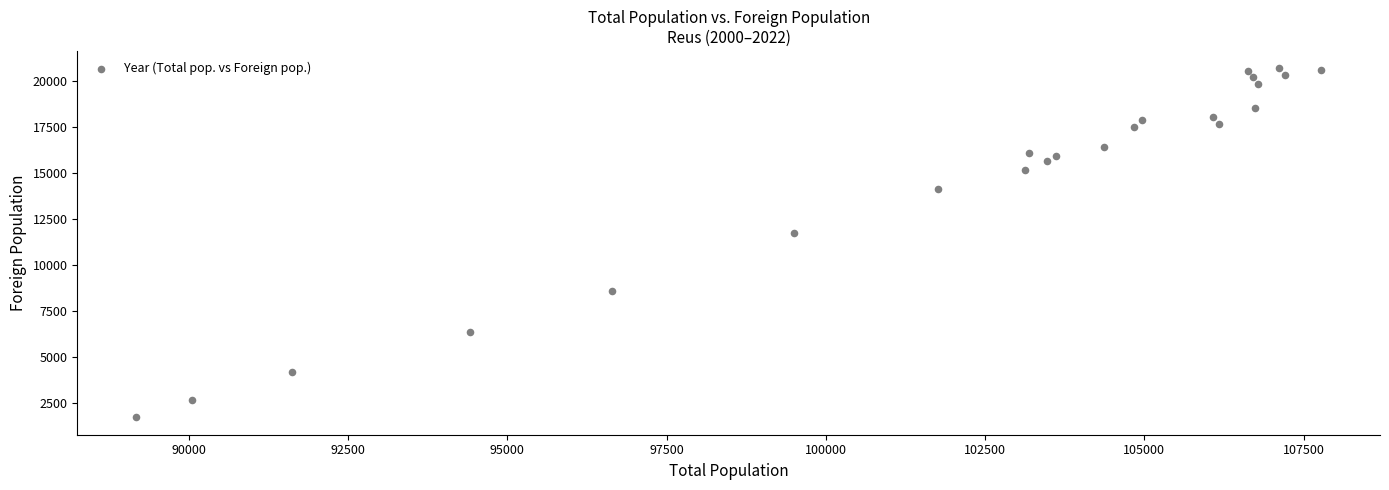

What is the range of X values (max minus min)?

18591